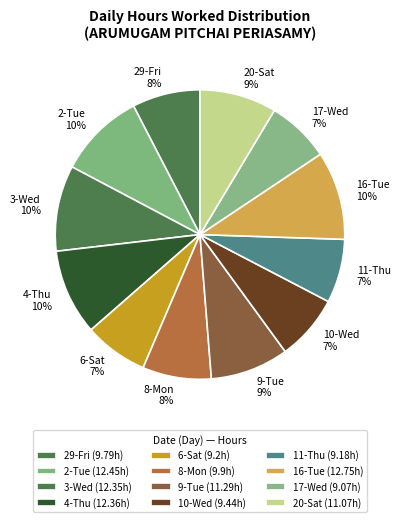

The 17-Wed slice represents 20% of the pie. True or false?

False